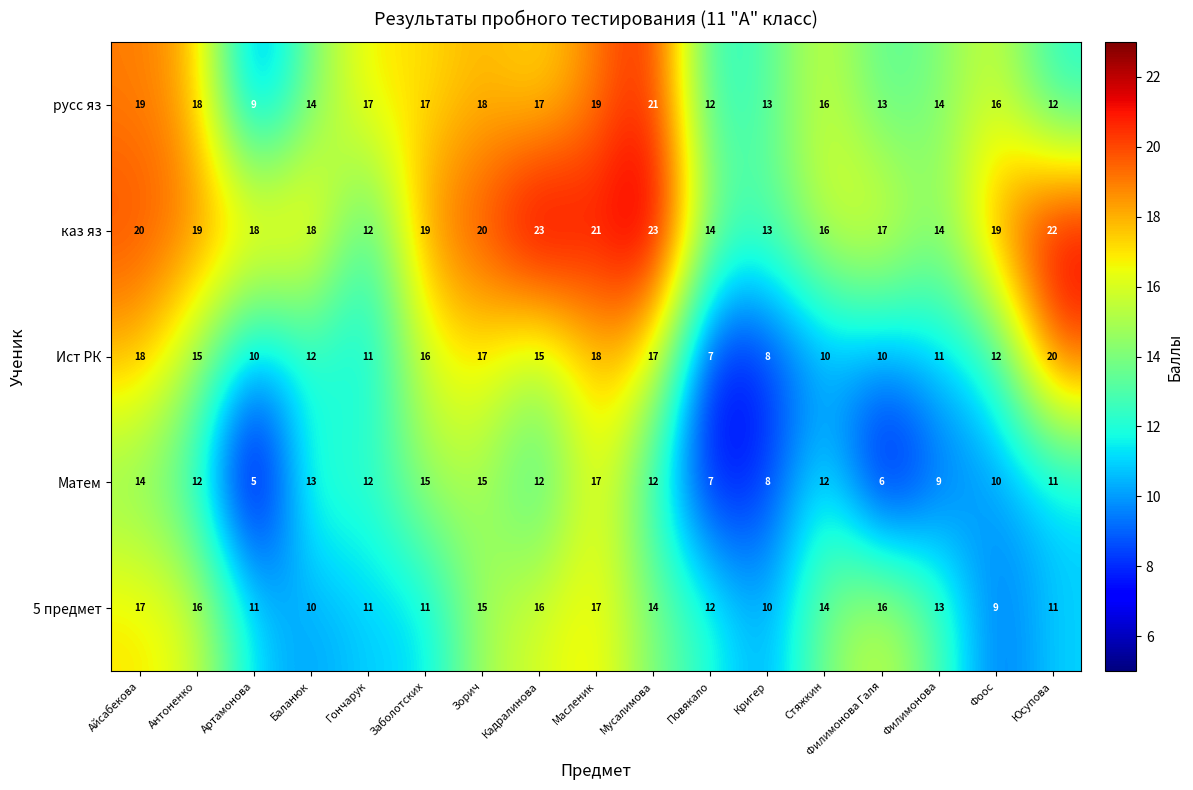

Is the value of Матем at Гончарук greater than the value of 5 предмет at Филимонова?

No